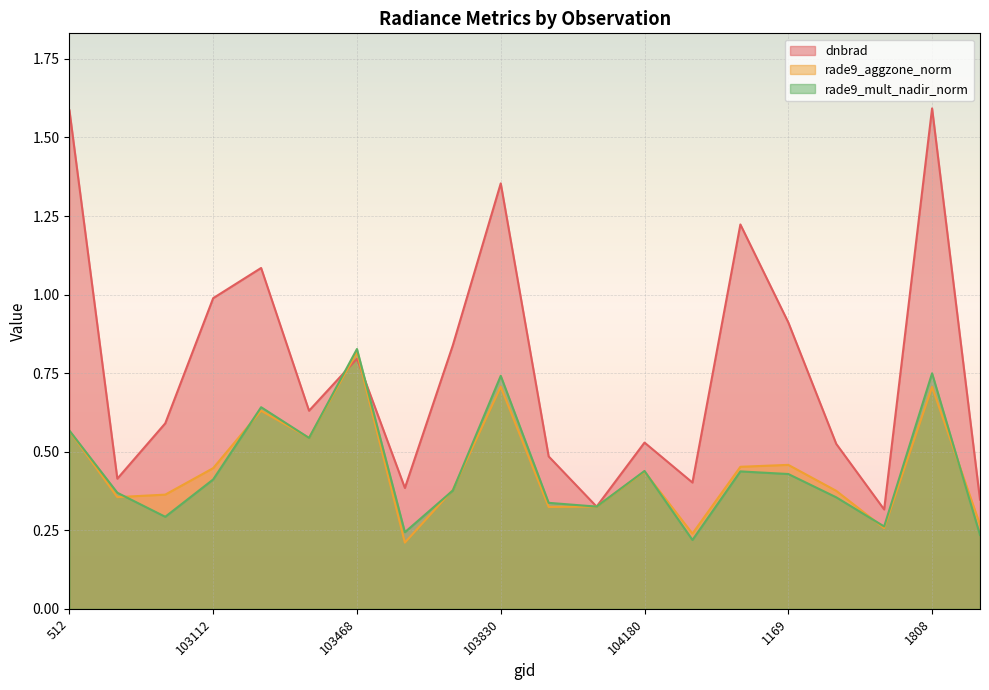

List the labels in order of rade9_aggzone_norm value, smallest first.

103586, 104298, 1718, 1853, 103949, 1043, 638, 103103, 104540, 917, 104180, 103112, 104417, 1169, 103348, 512, 773, 1808, 103830, 103468